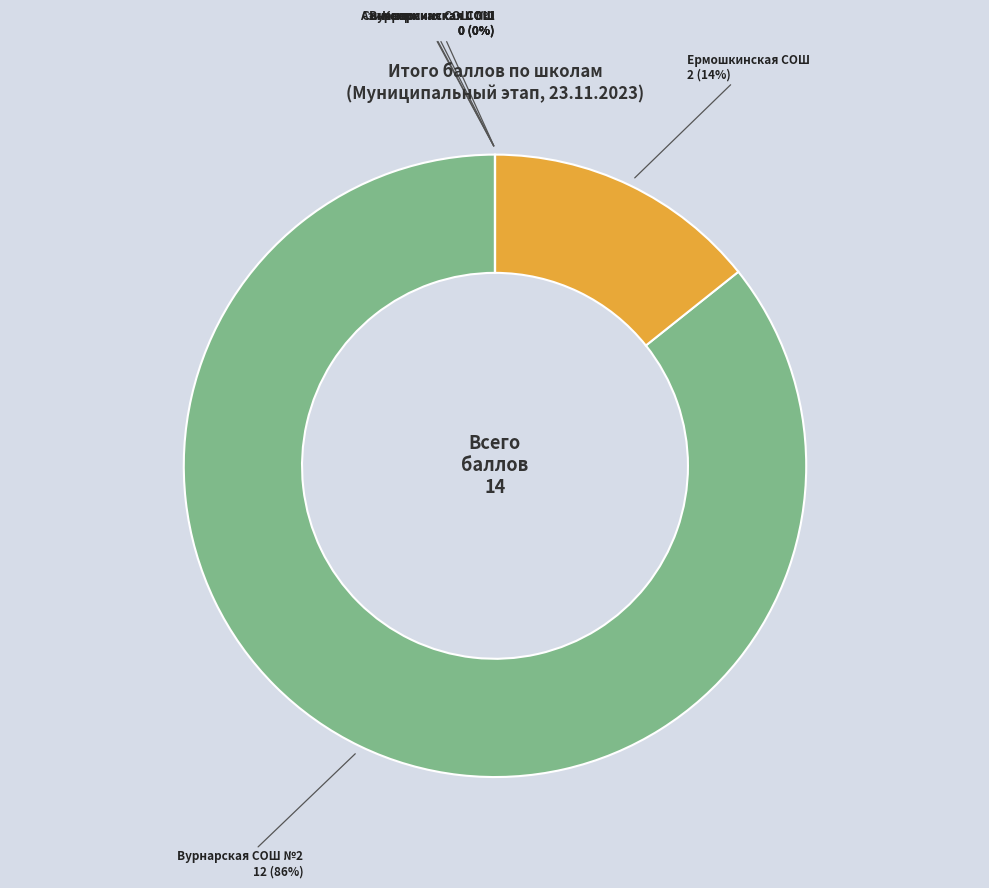

To the nearest percent, what is the average slice percentage?

17%